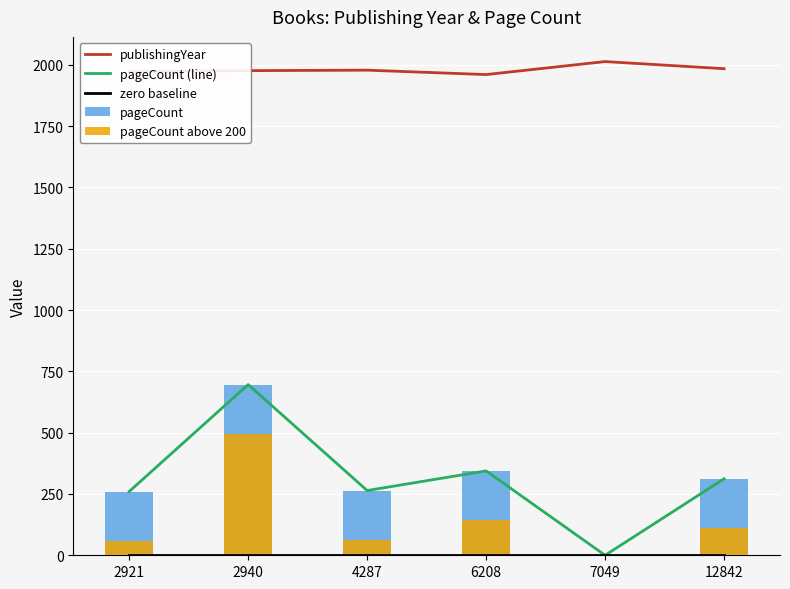

List the labels in order of publishingYear value, smallest first.

6208, 2921, 2940, 4287, 12842, 7049